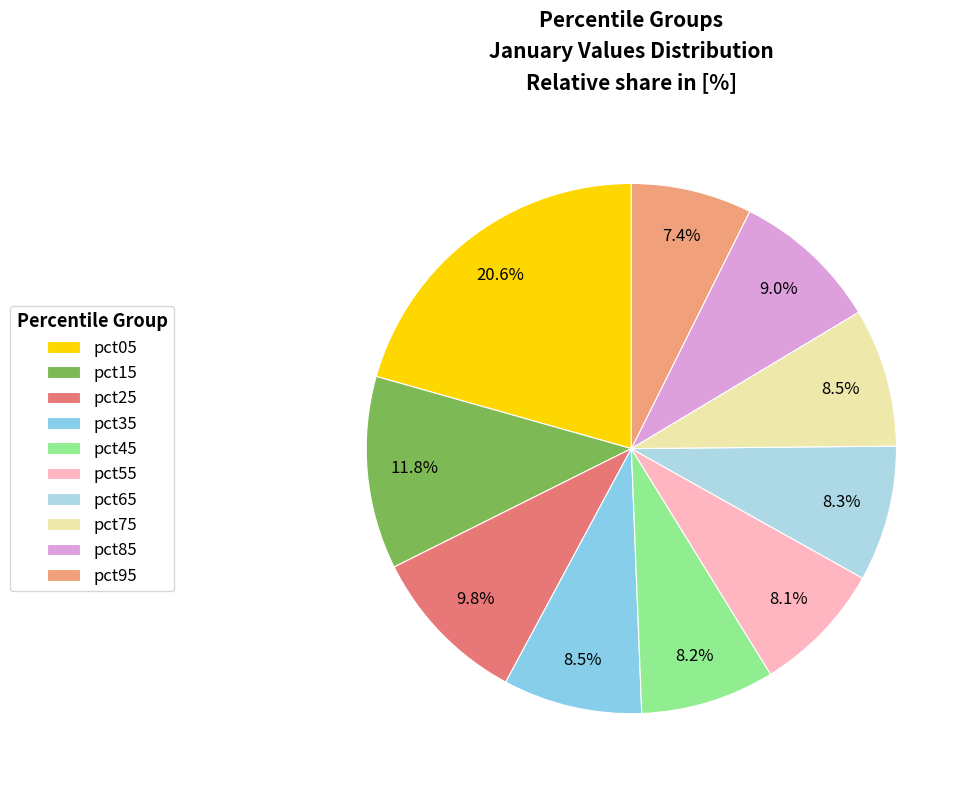

The pct45 slice represents 20% of the pie. True or false?

False